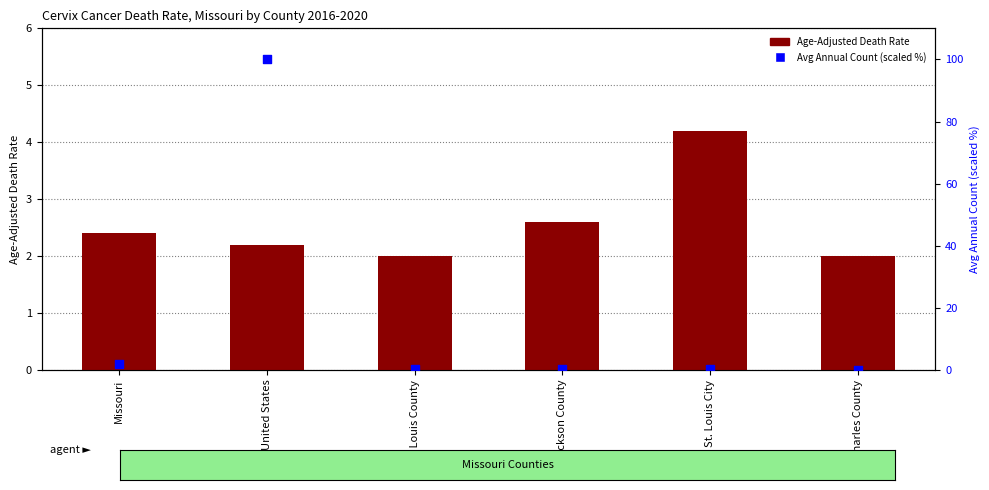

Which series has the largest total across all categories?

Avg Annual Count (scaled)